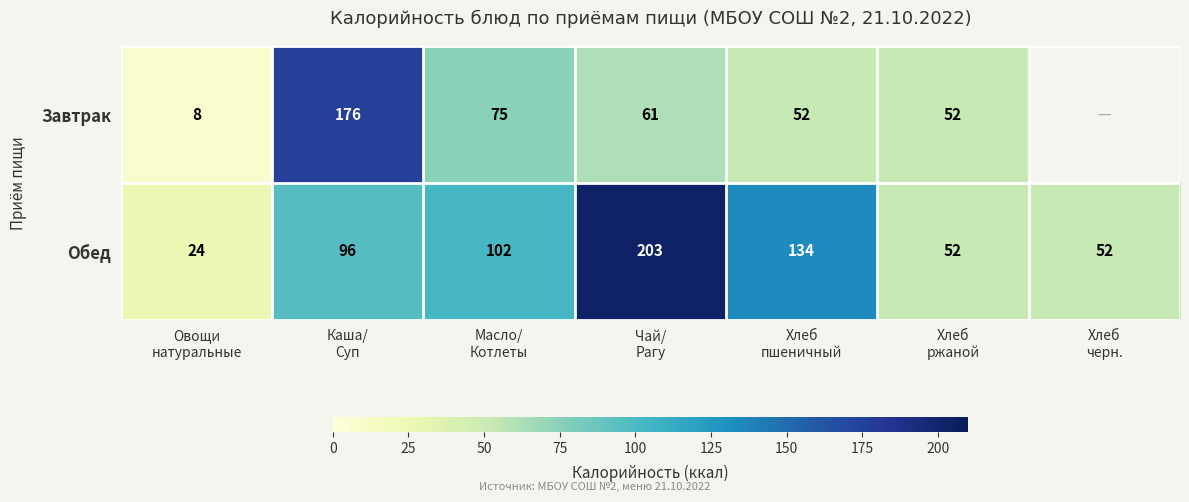

Which has a higher value, Масло/
Котлеты or Овощи
натуральные?

Масло/
Котлеты